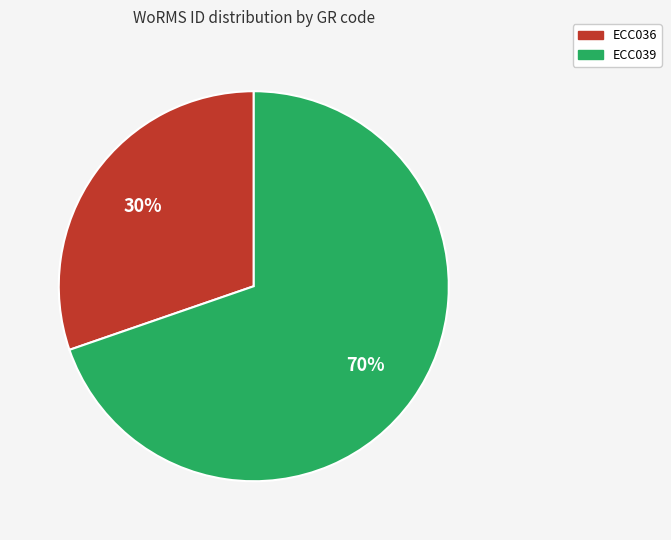

To the nearest percent, what is the combined percentage of ECC036 and ECC039?

100%